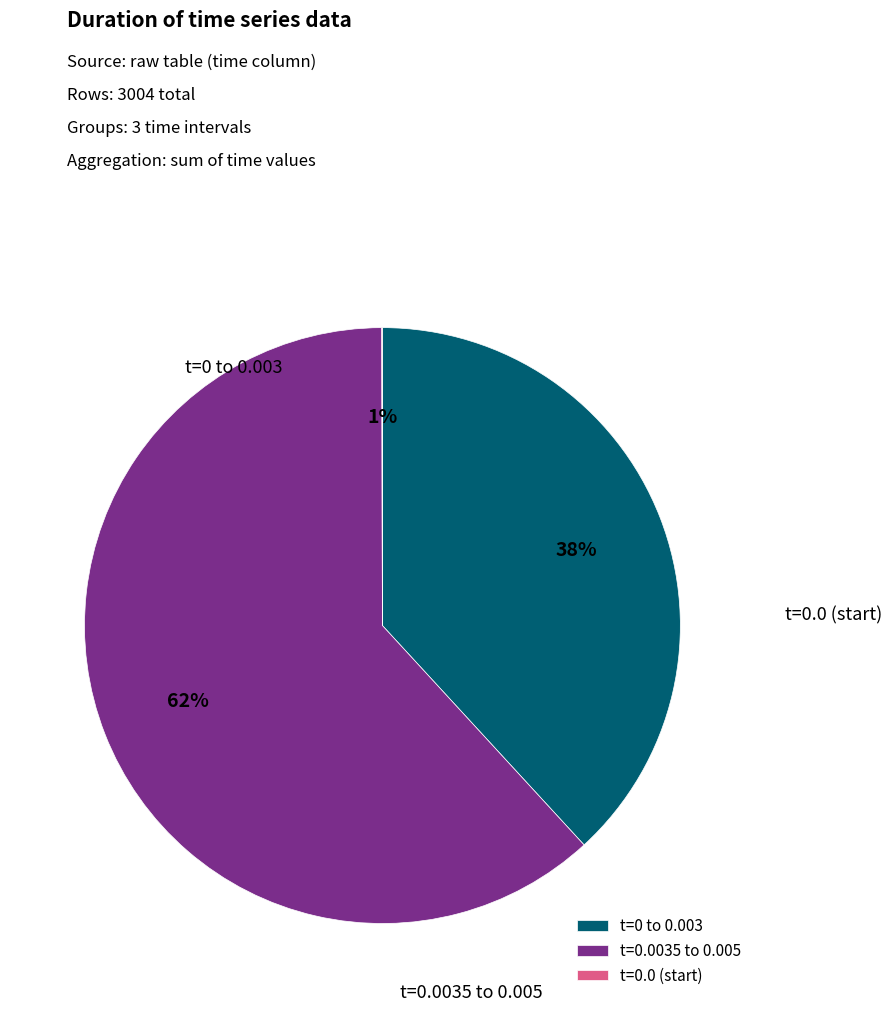

Is the sum of 0.0005 and 0.003 greater than half?

No